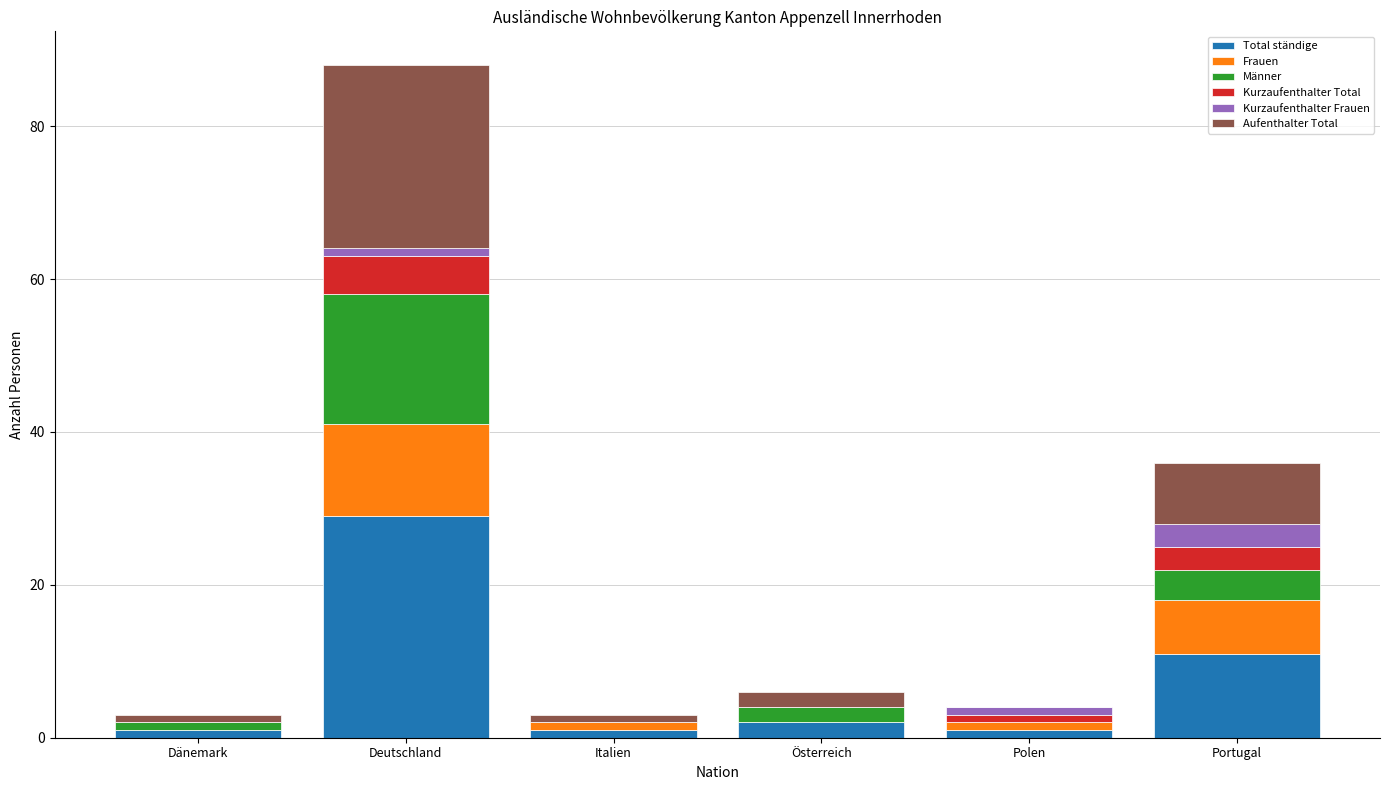

Are the bars grouped side by side (vs. stacked)?

No